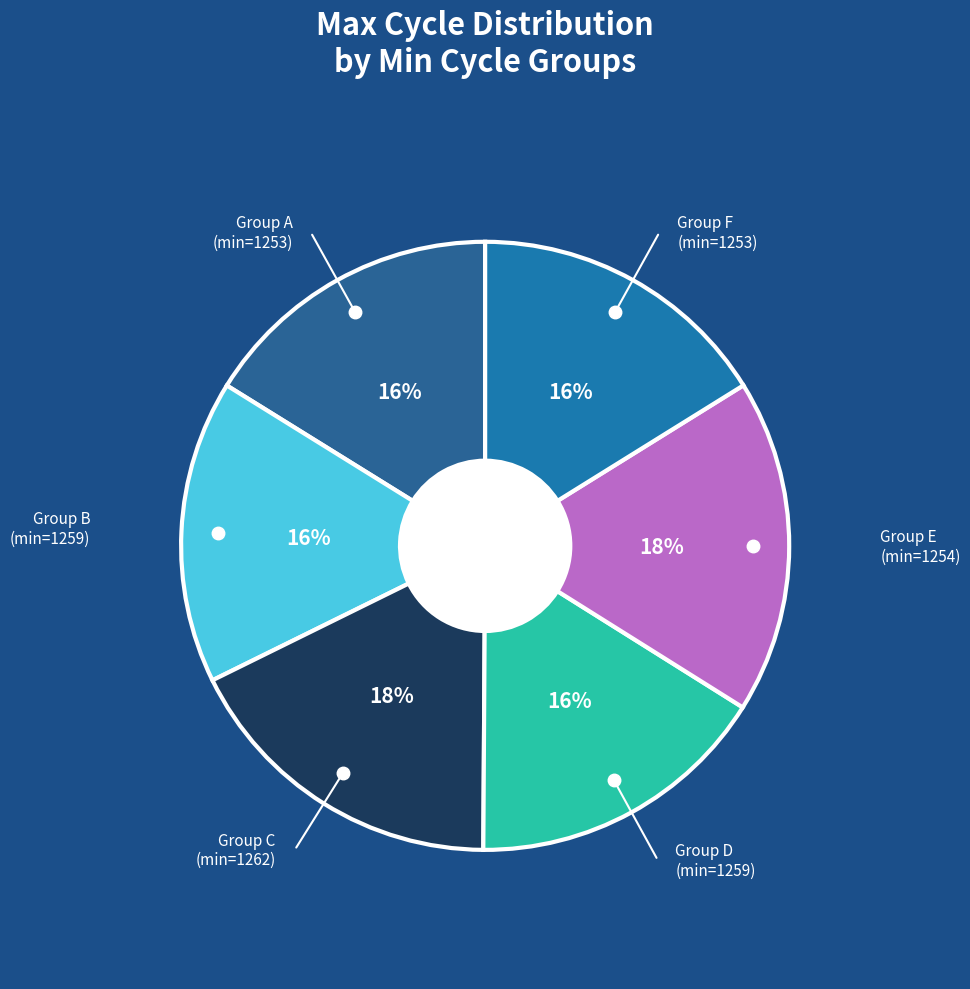

To the nearest percent, what is the average slice percentage?

17%